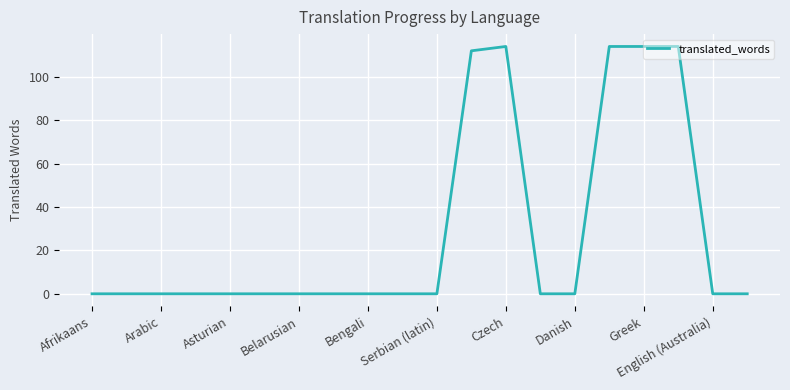

What is the maximum value shown in the chart?

114